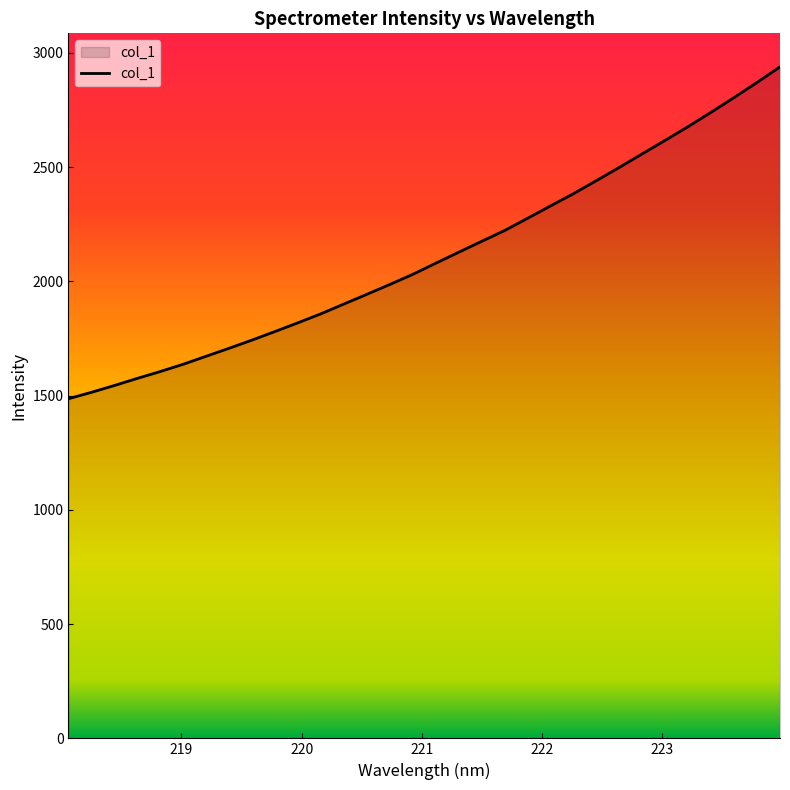

What is the smallest value displayed?

1486.6